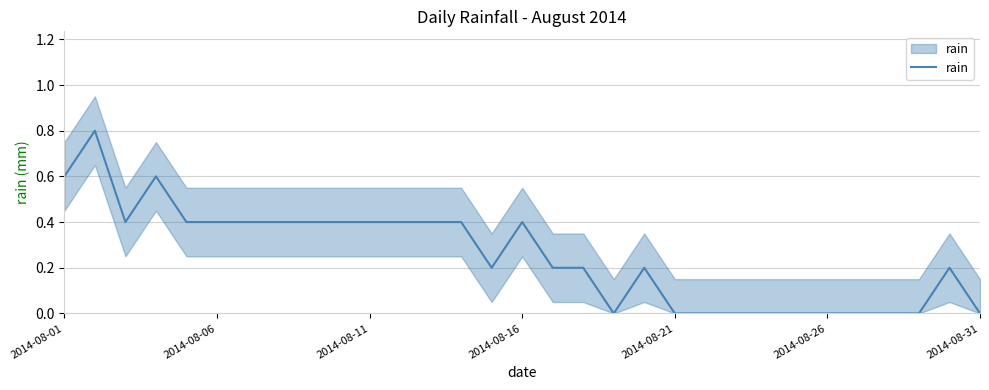

Count the number of values greater than 0.

20